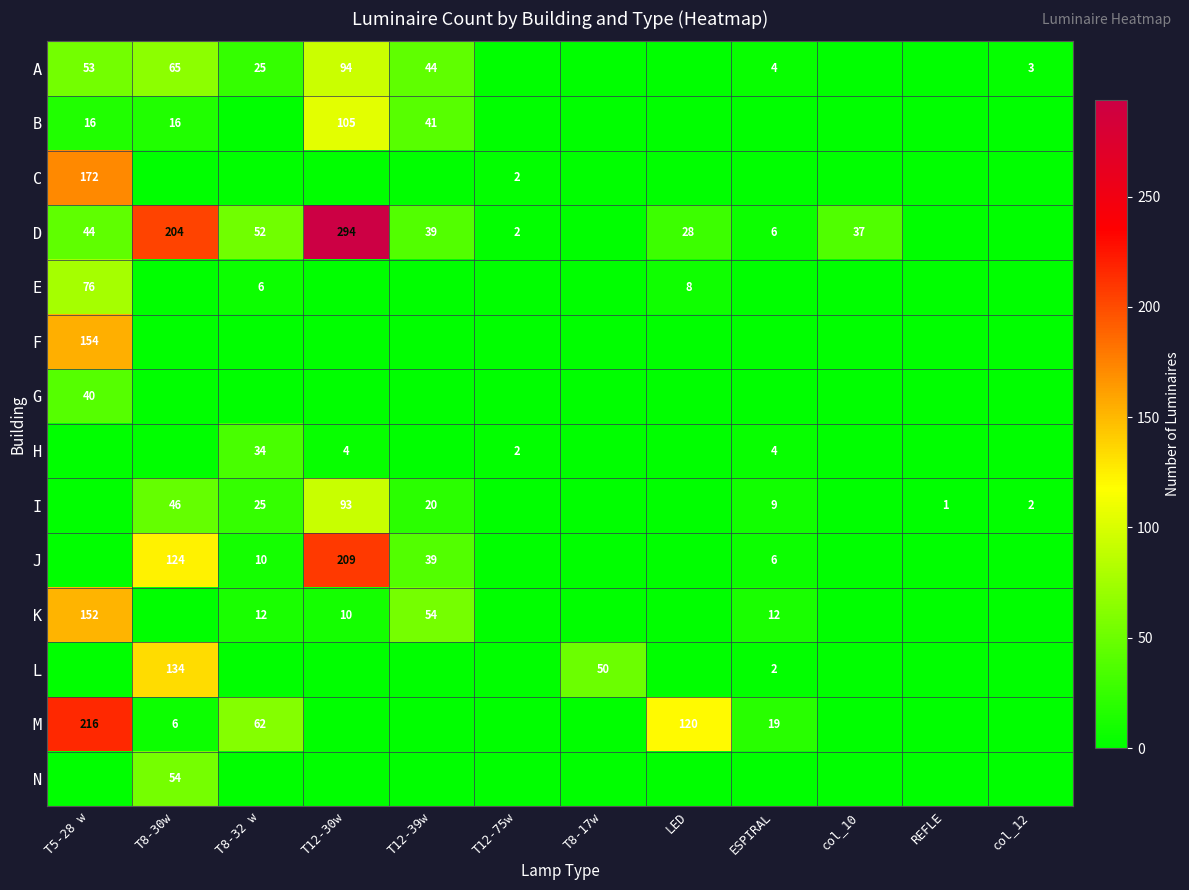

Which has a higher value, T8-17w or col_10?

T8-17w